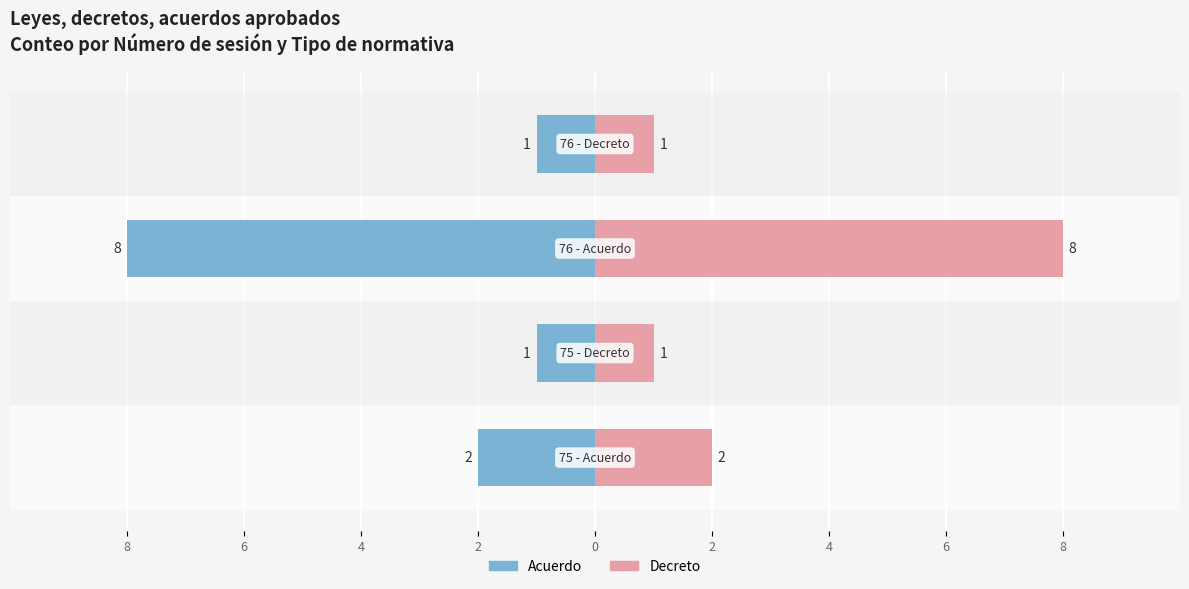

Between 8 and 4, which series saw the biggest shift?

Acuerdo